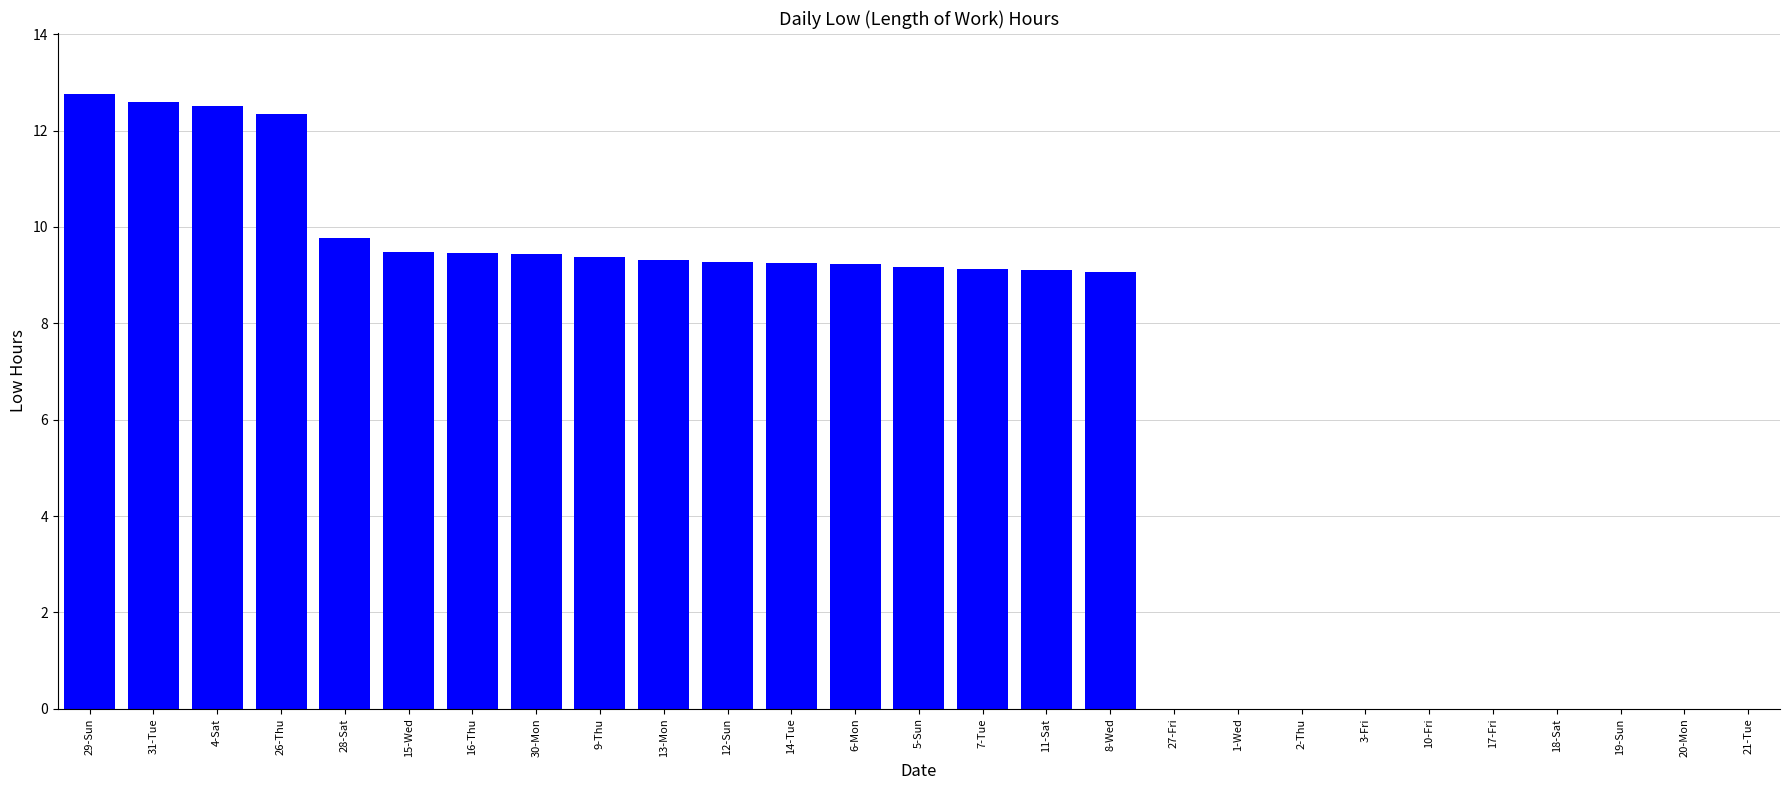

What is the change in value from 26-Thu to 17-Fri?

-12.3